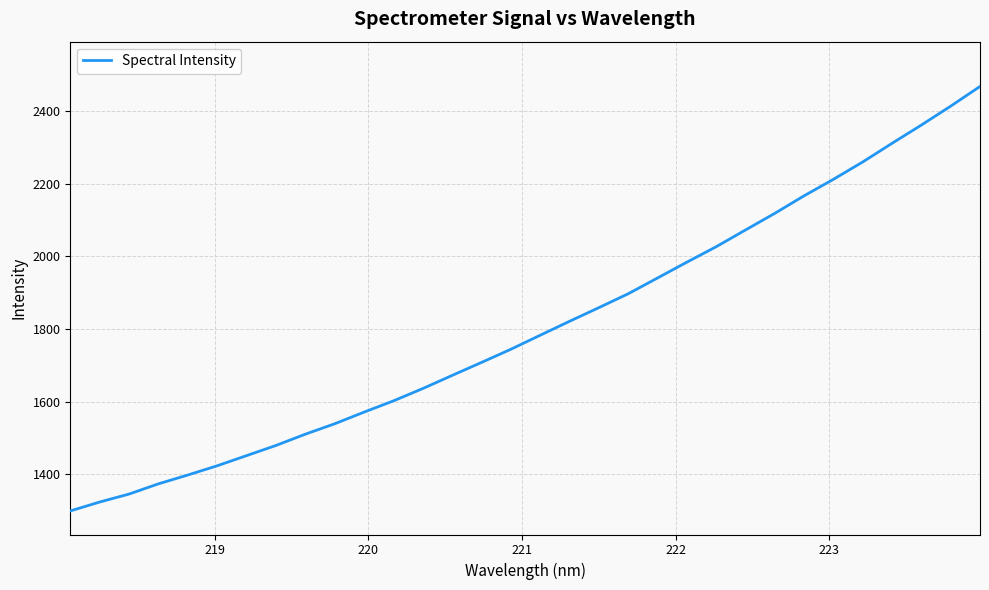

What is the greatest value displayed?

2468.2